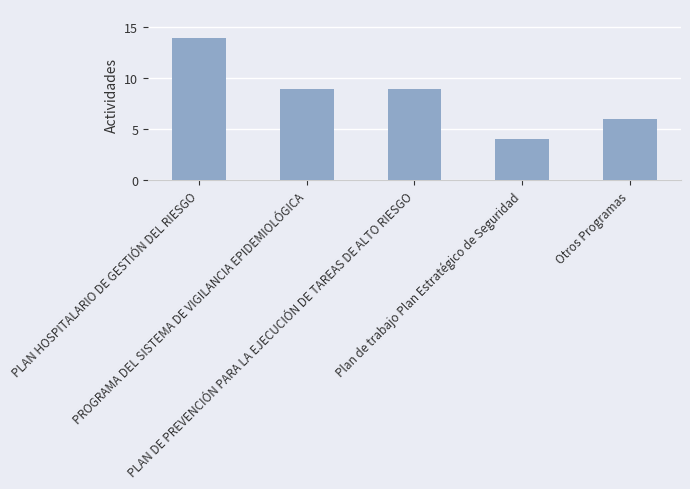

What is the average value?

8